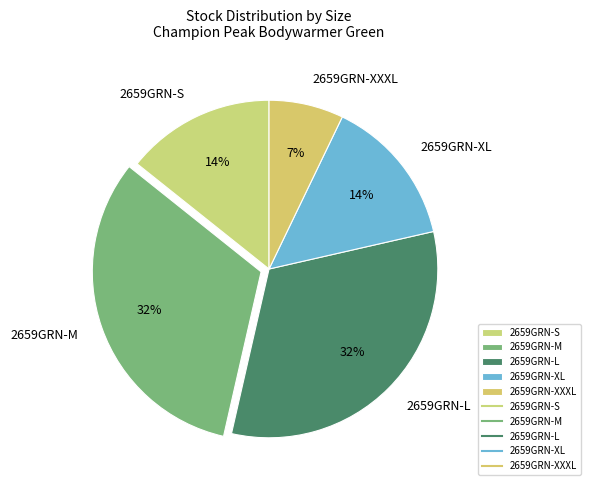

Which slice is the smallest?

2659GRN-XXXL